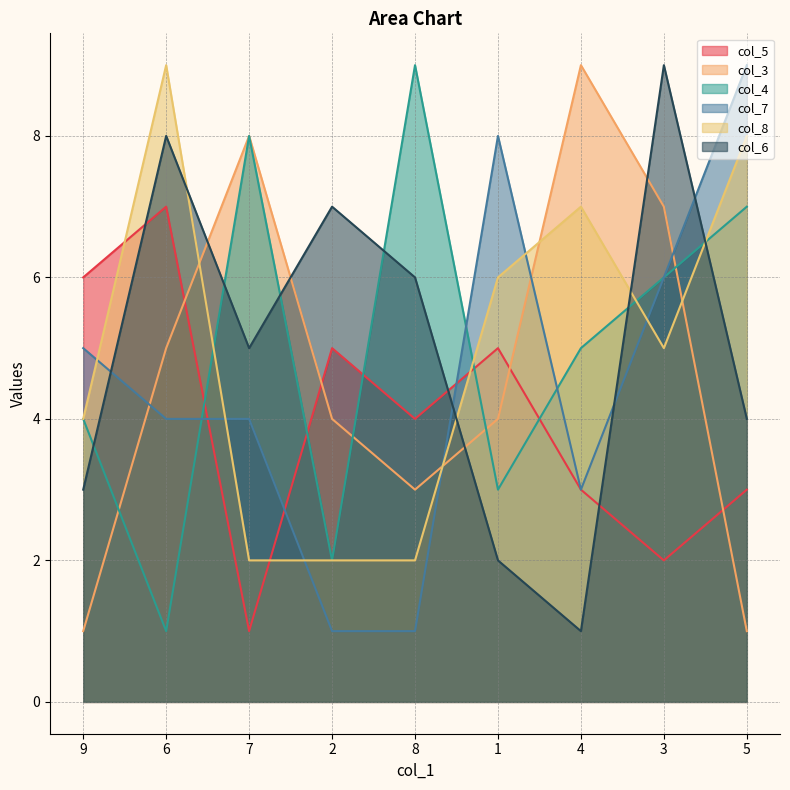

Is the value of col_8 at 9 greater than the value of col_5 at 6?

No